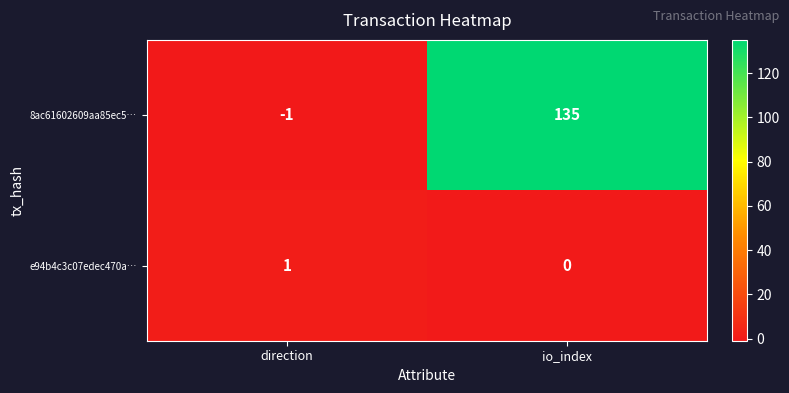

The value of 8ac61602609aa85ec5… at io_index is 69. True or false?

False